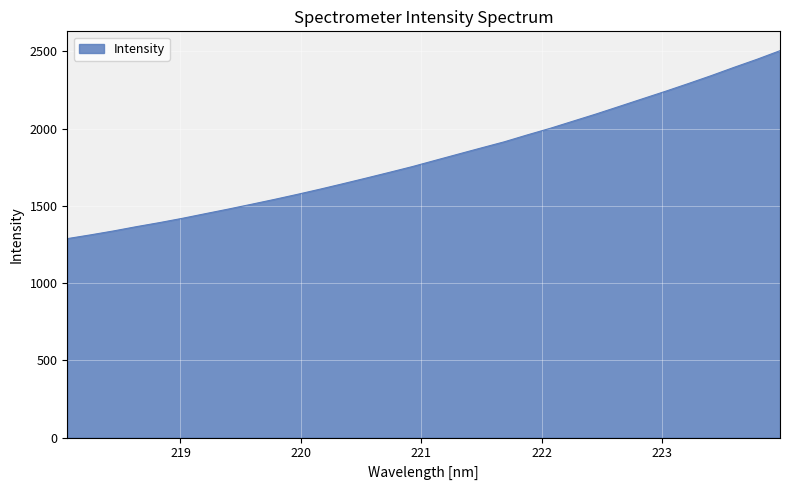

What is the minimum value shown in the chart?

1287.6